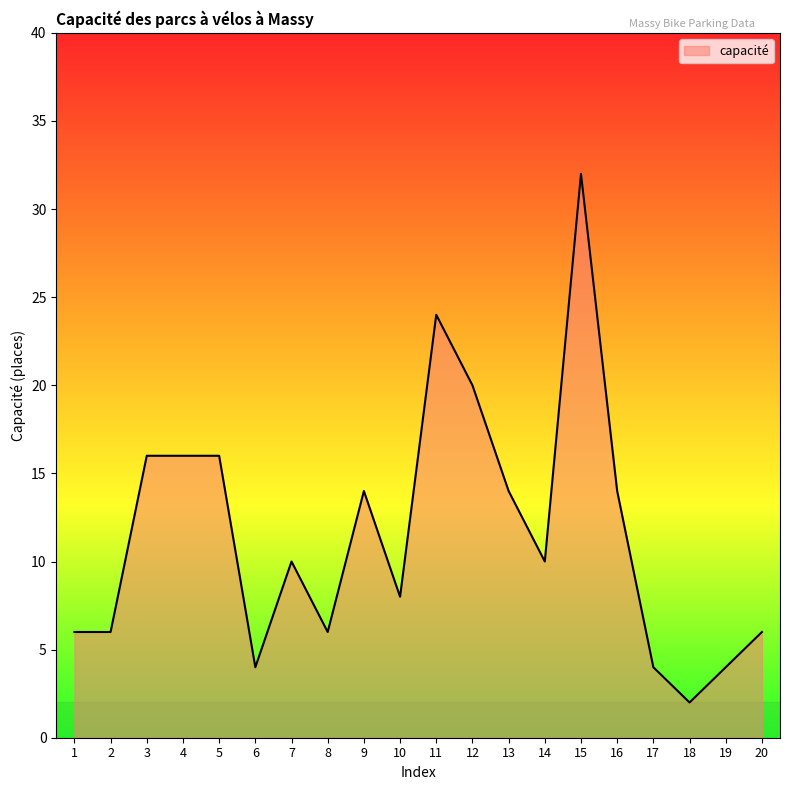

What is the maximum value shown in the chart?

32